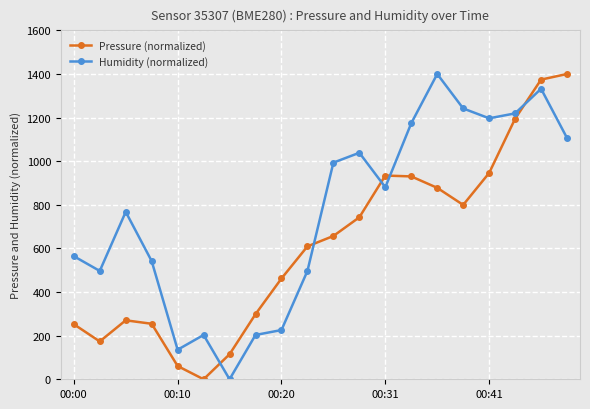

How many values in the Humidity (normalized) series exceed 880?

10